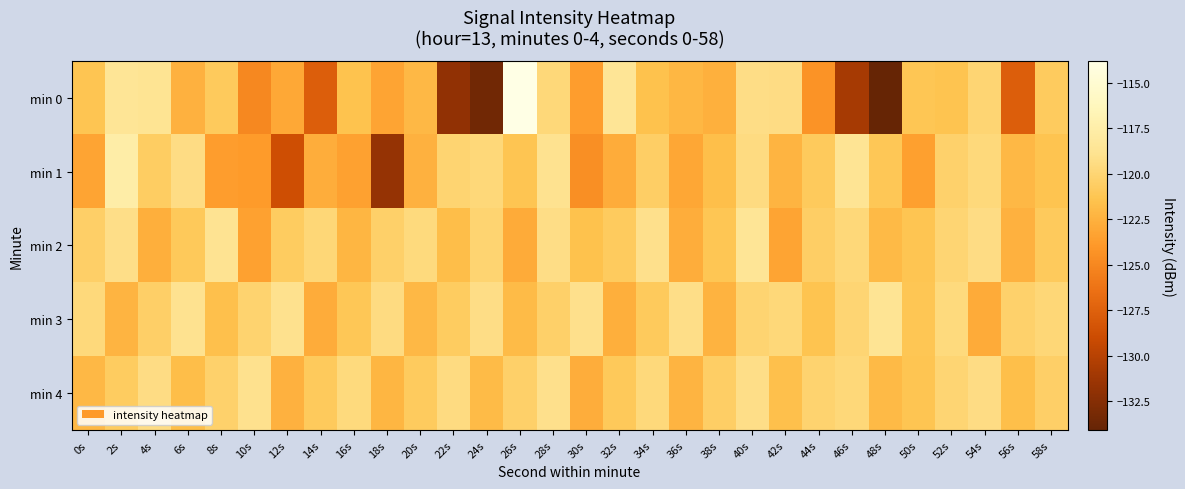

How many categories are shown in the chart?

30